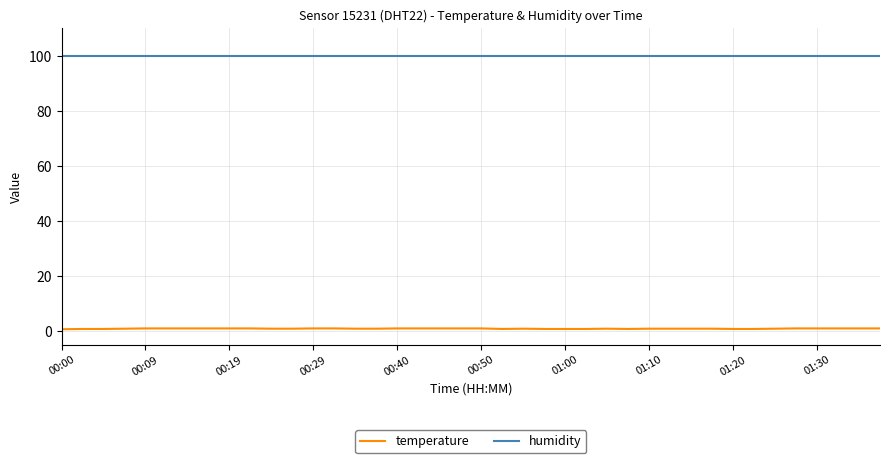

True or false: humidity and temperature intersect in this chart.

False